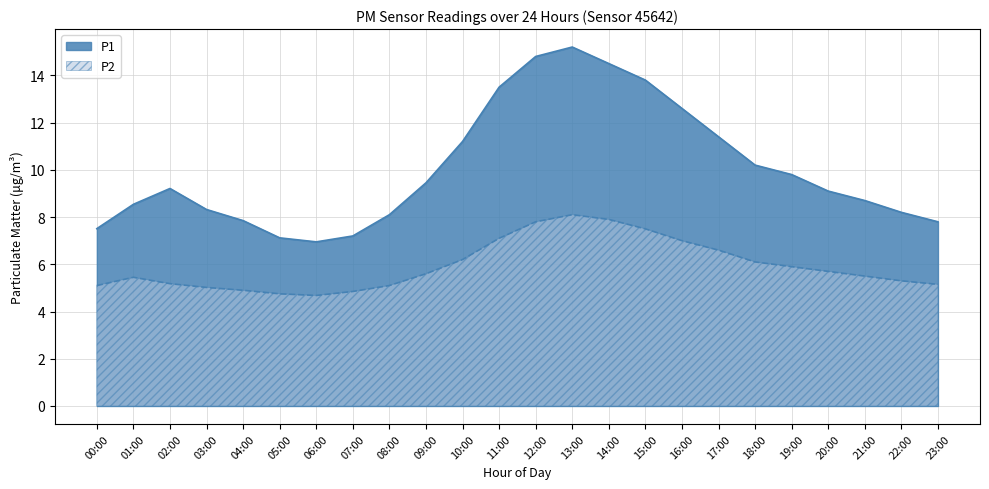

What is the average value of the P2 series?

5.9